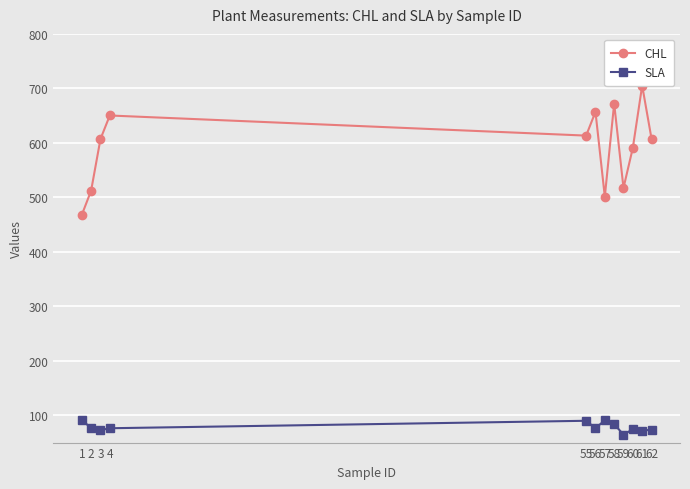

At 55, list the series in order from smallest to largest.

SLA, CHL